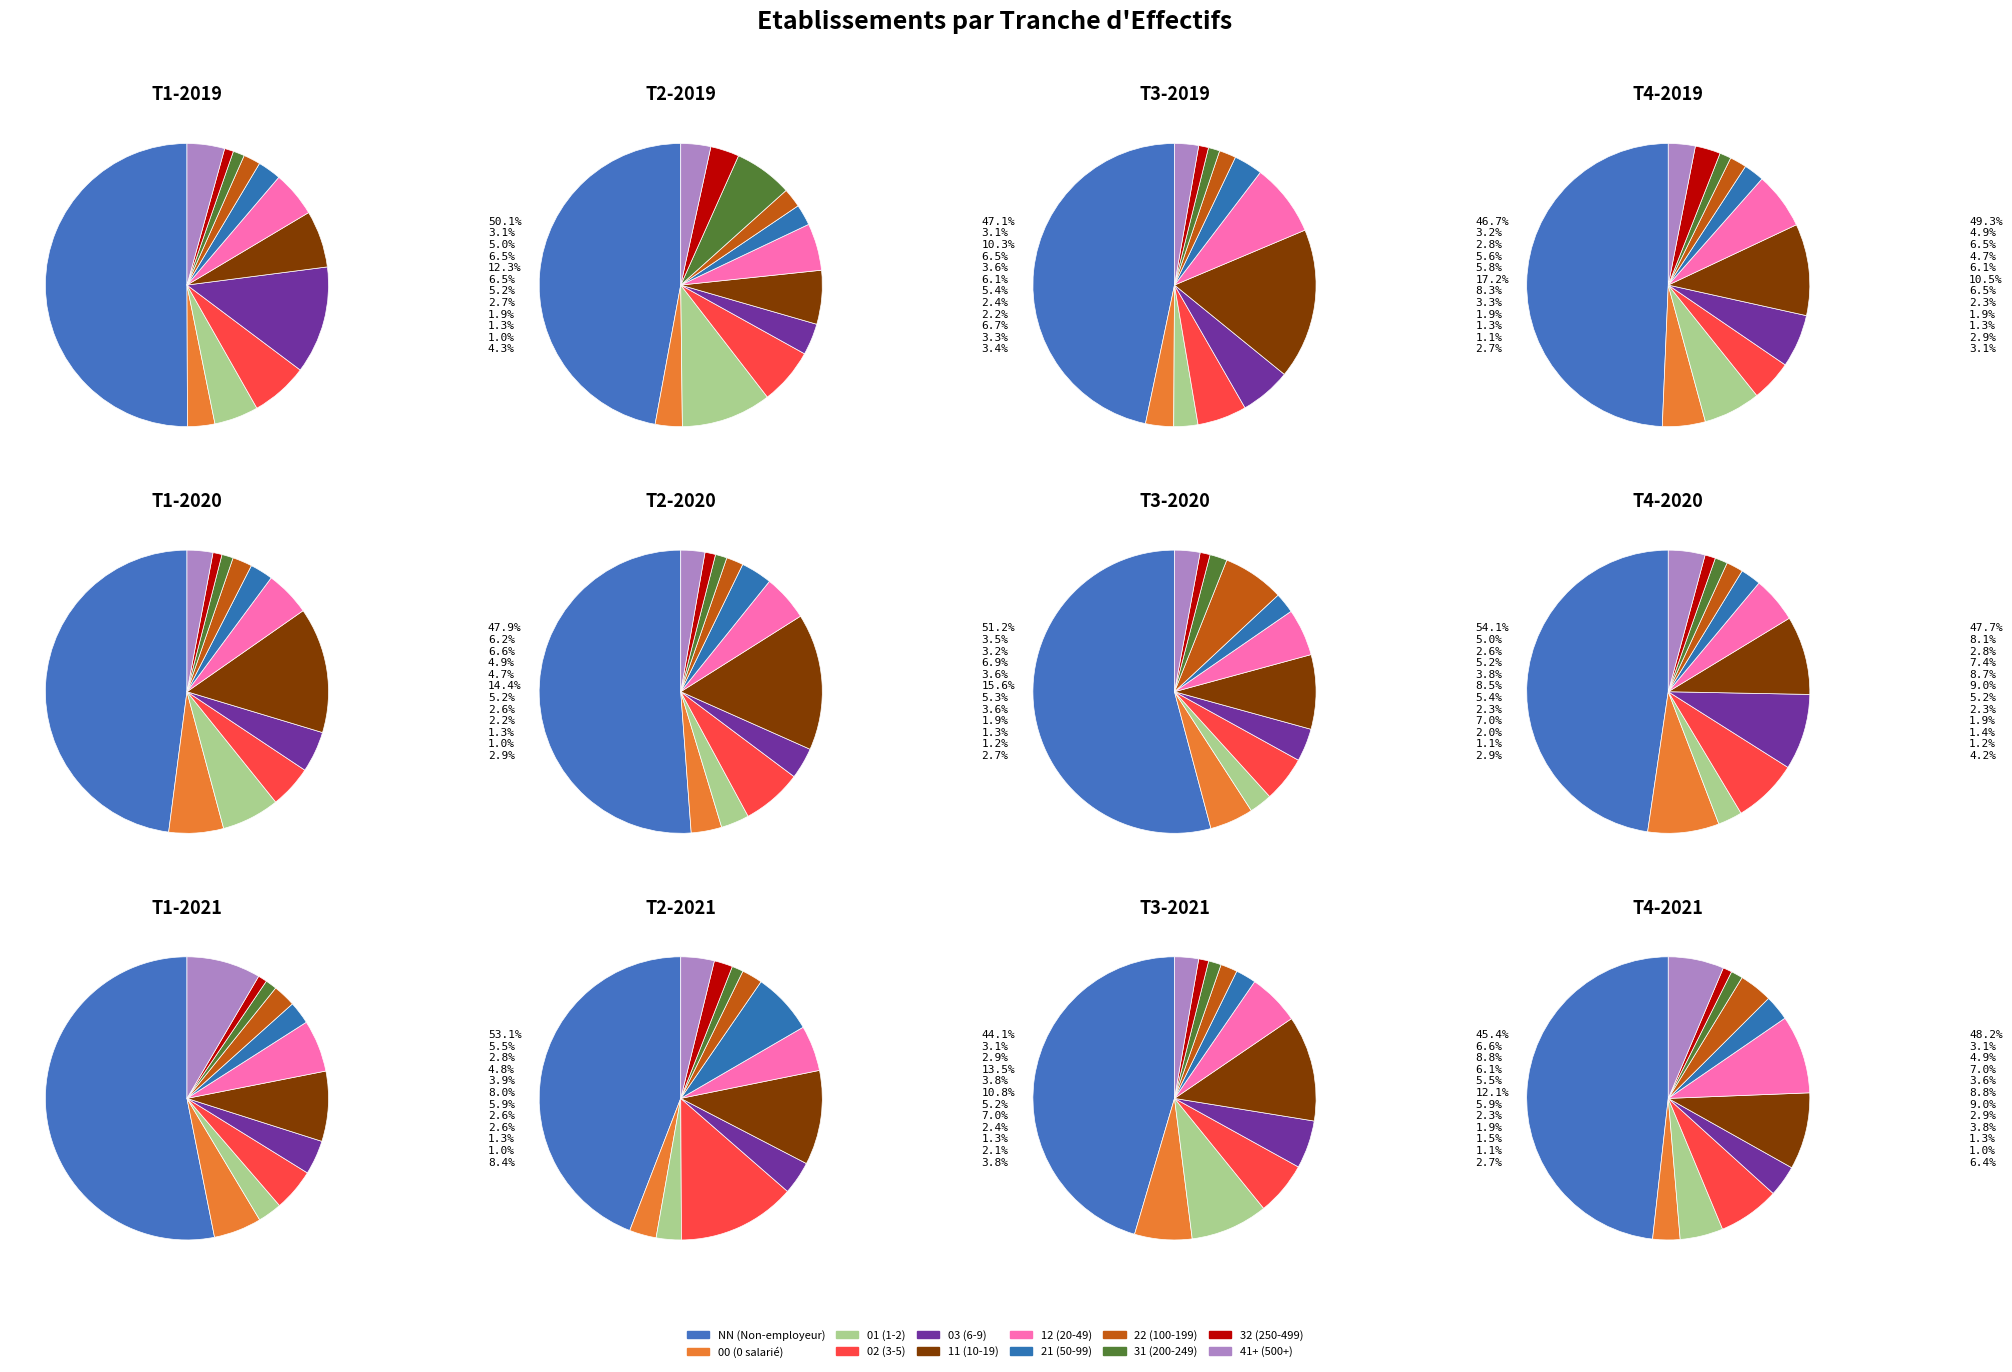

Approximately how many times larger is the value at 41 compared to 01?

0.3